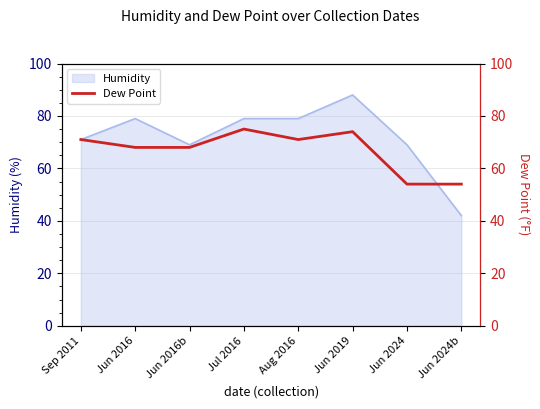

What is the difference between the maximum and second lowest values?

21